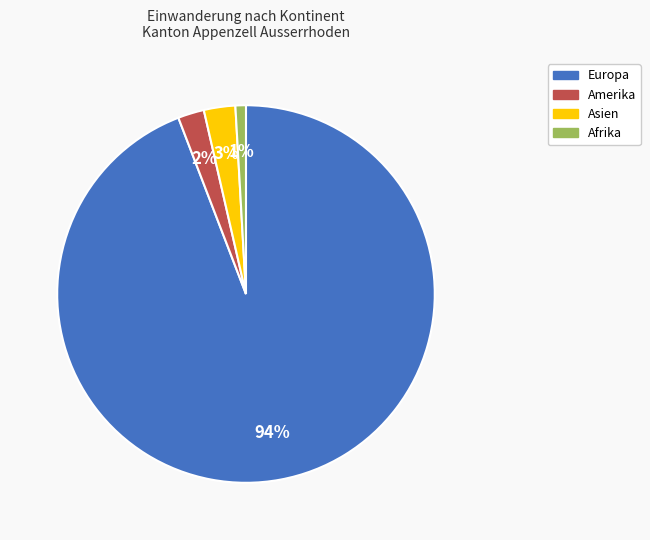

What is the smallest slice in the pie chart?

Afrika